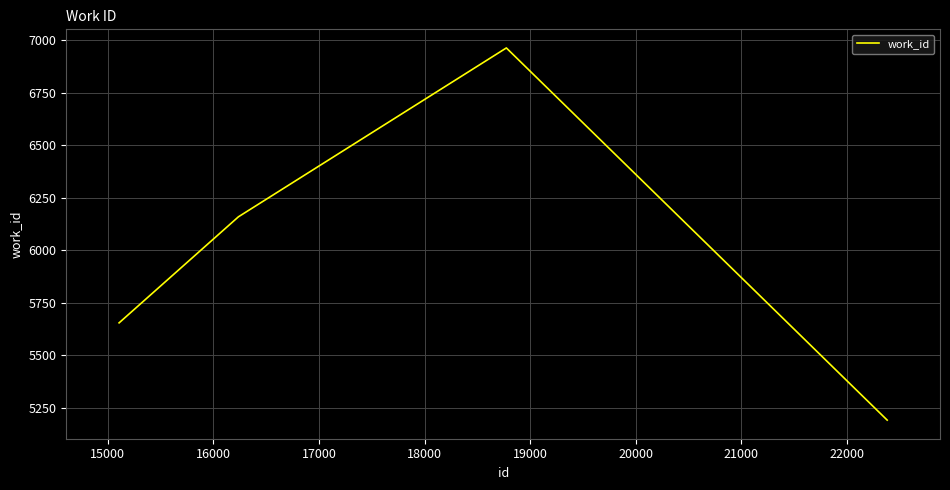

What is the difference between the maximum and minimum values?

1772